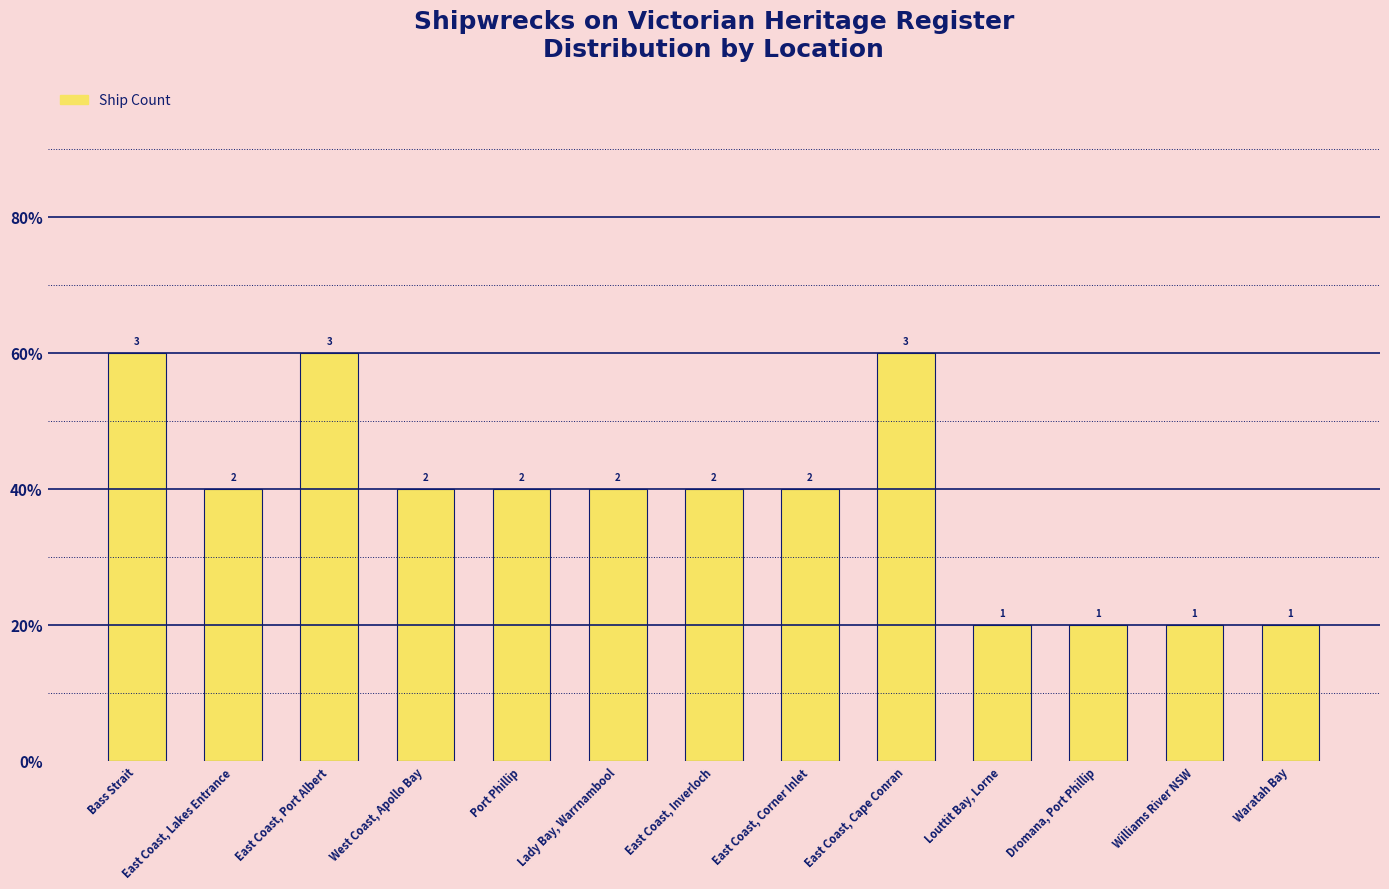

How many values are between 1 and 2?

10